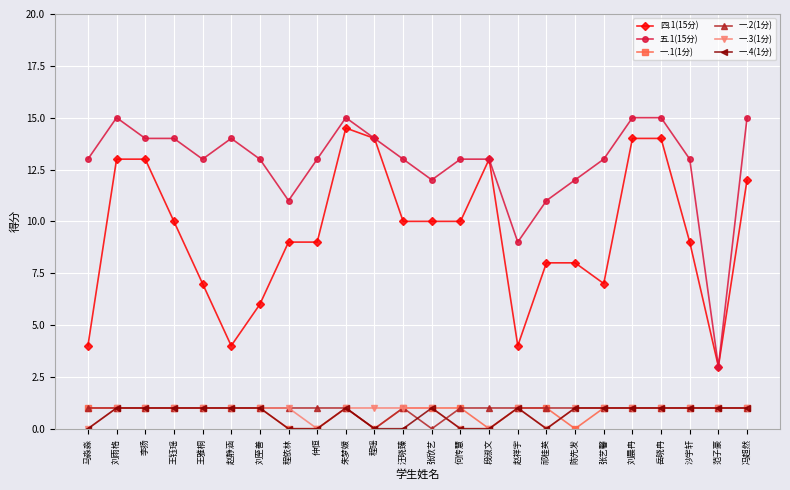

What is the label of the 23rd point from the left?

范子豪